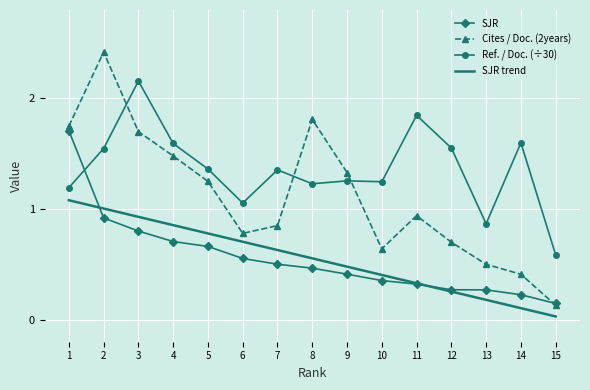

The Cites / Doc. (2years) series shows 1.5 at 4. True or false?

True